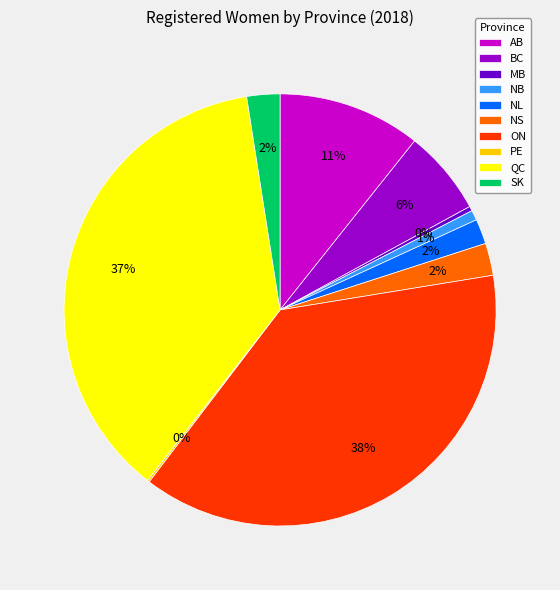

Between BC and SK, which is larger?

BC